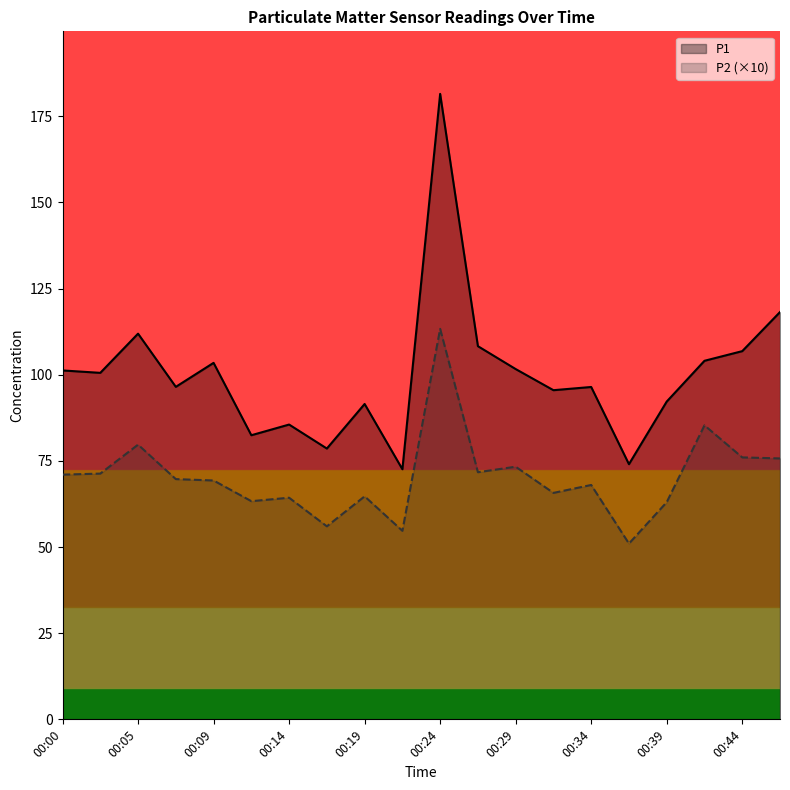

True or false: P1 and P2 (×10) cross at least once.

False